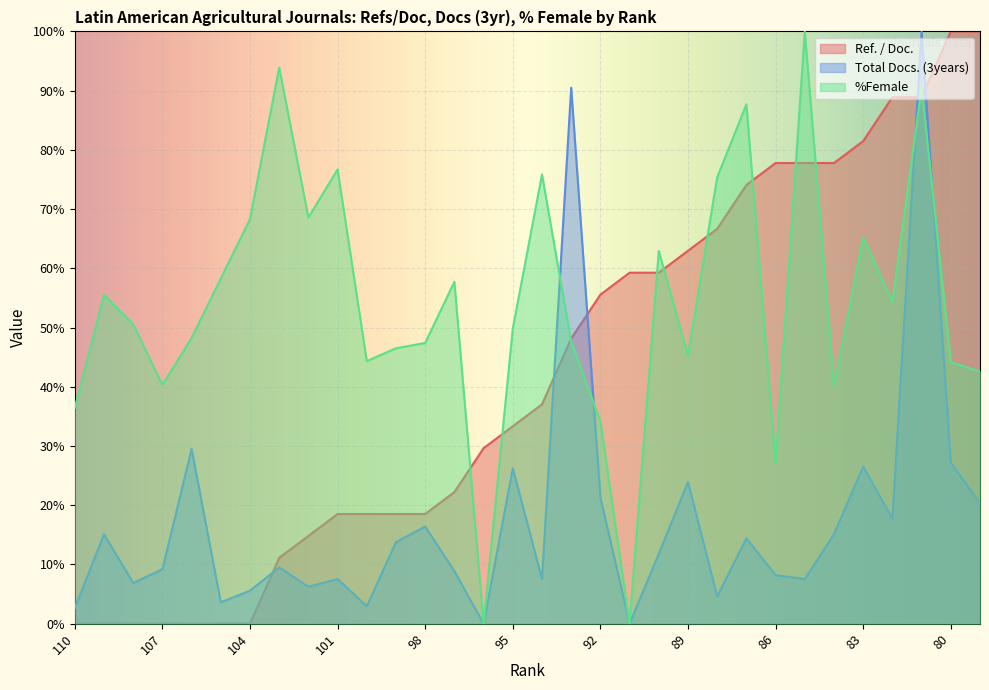

At which category does the chart reach its minimum across all series?

110